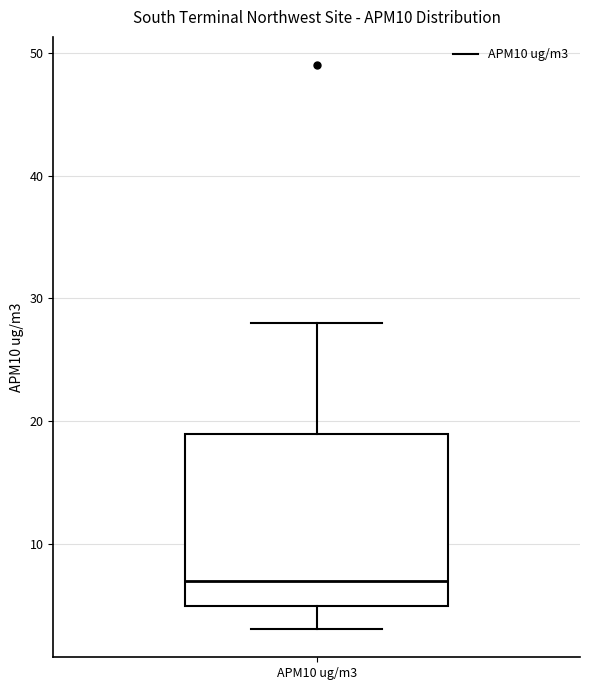

Where does the median line of the box for APM10 ug/m3 sit on the y-axis? The values are not printed on the chart, so give them approximately, as read against the axis.

7